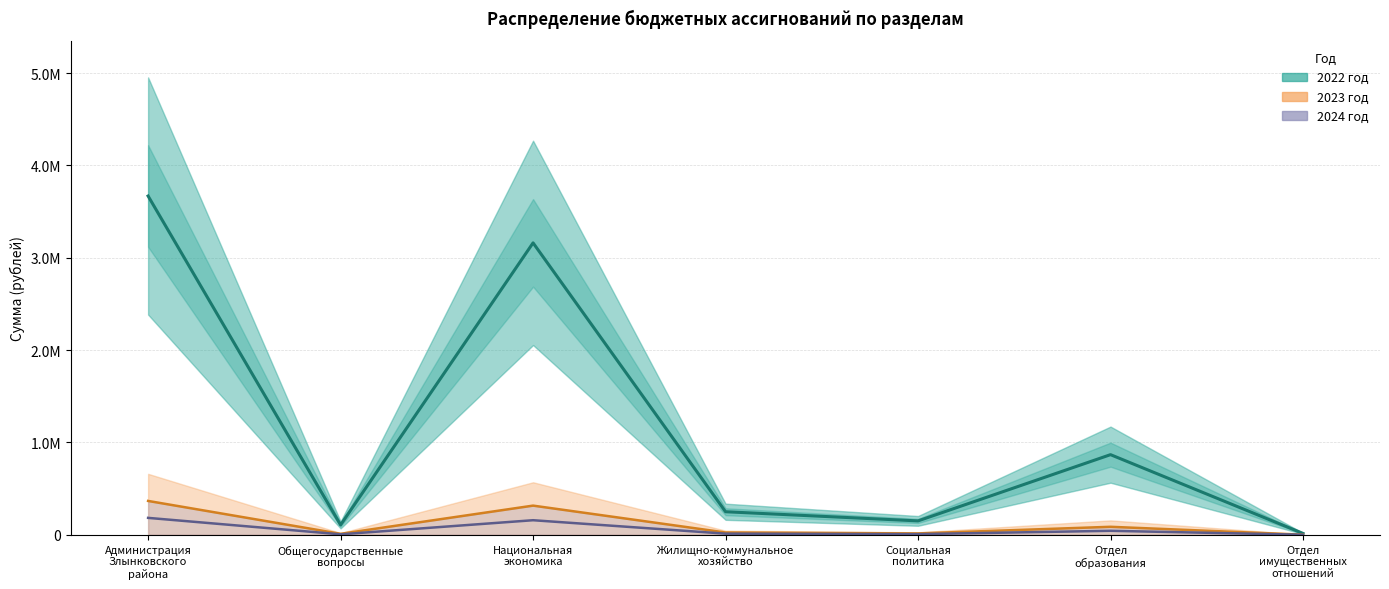

The value of 2023 год (центр) at Администрация
Злынковского
района is 366936.3. True or false?

True